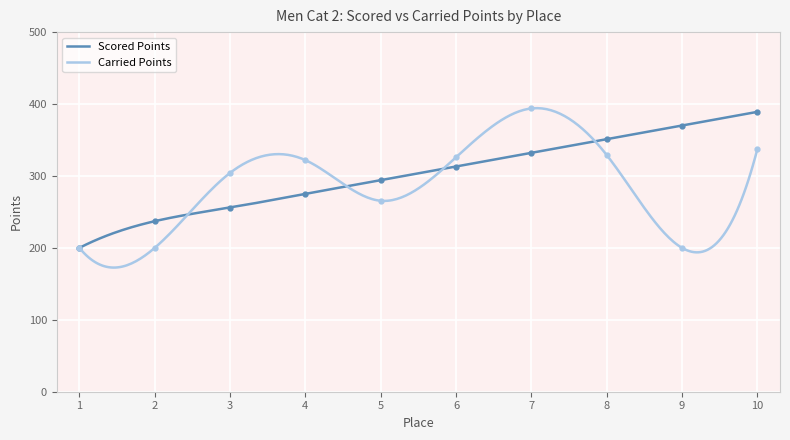

Which series changed the most between 4 and 6?

Scored Points